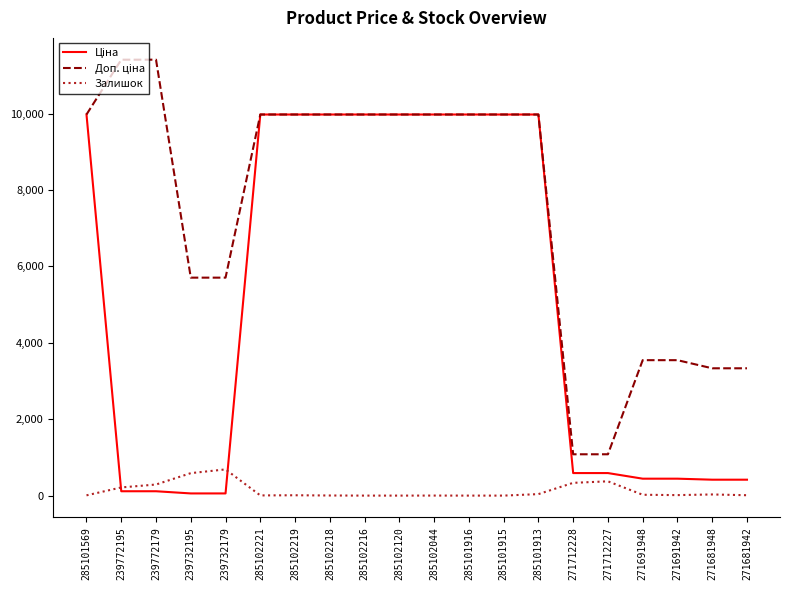

The Залишок series shows 420.2 at 285102120. True or false?

False